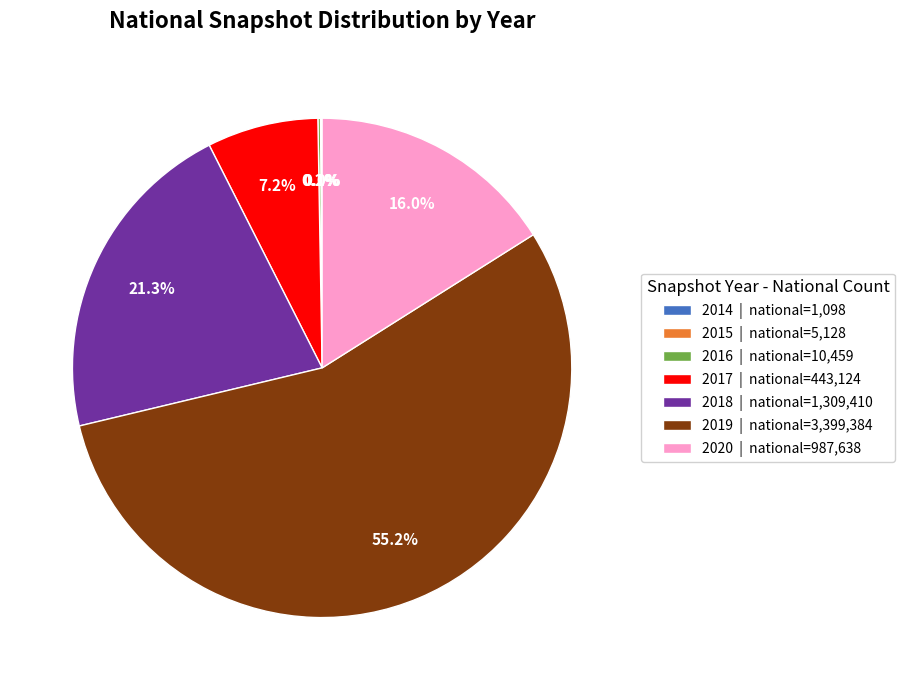

What is the largest slice in the pie chart?

2019 | national=3,399,384